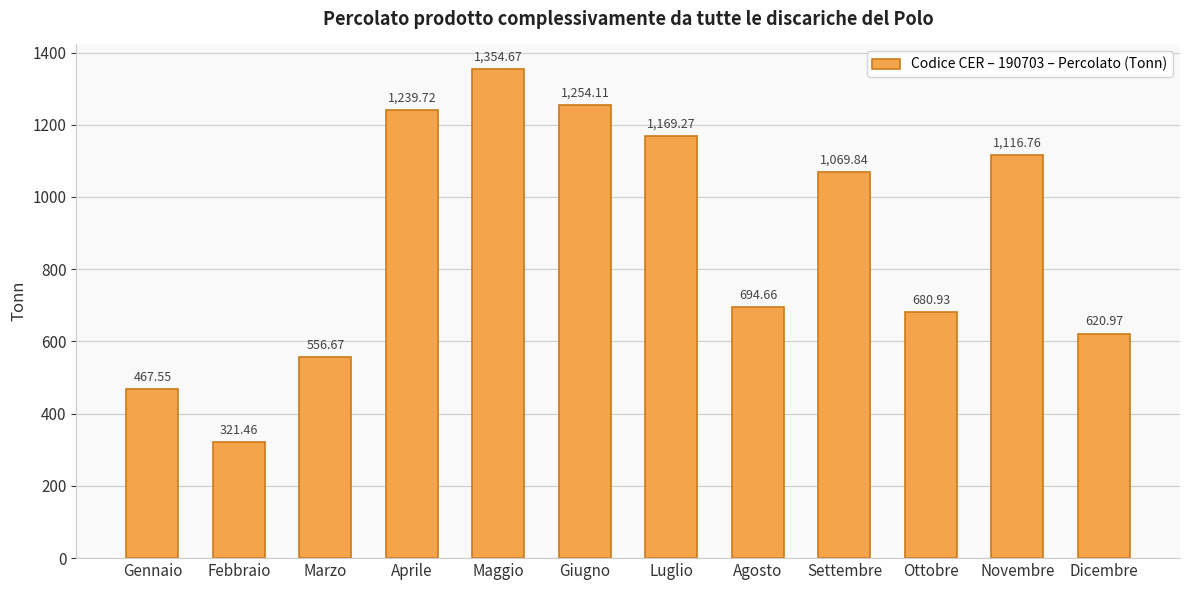

What is the sum of all values?

10546.6